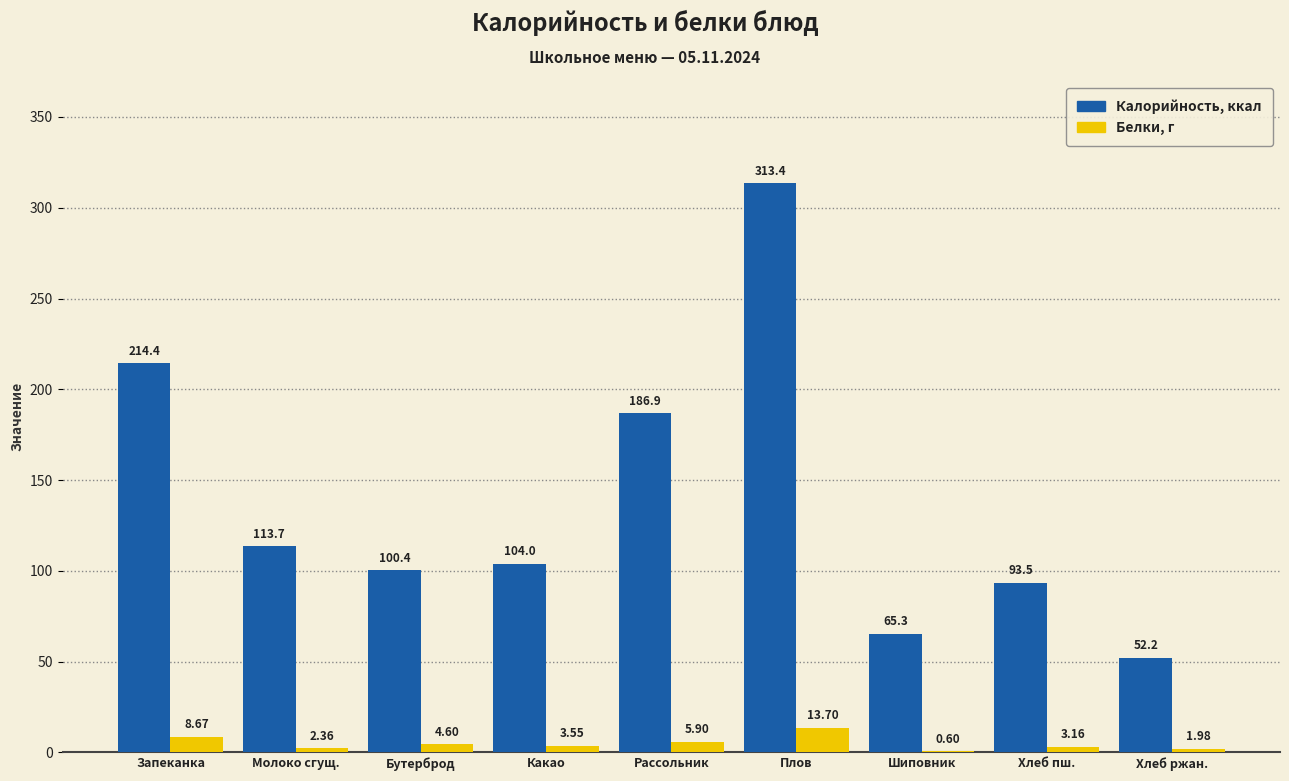

Which category has the highest value across all series?

Плов